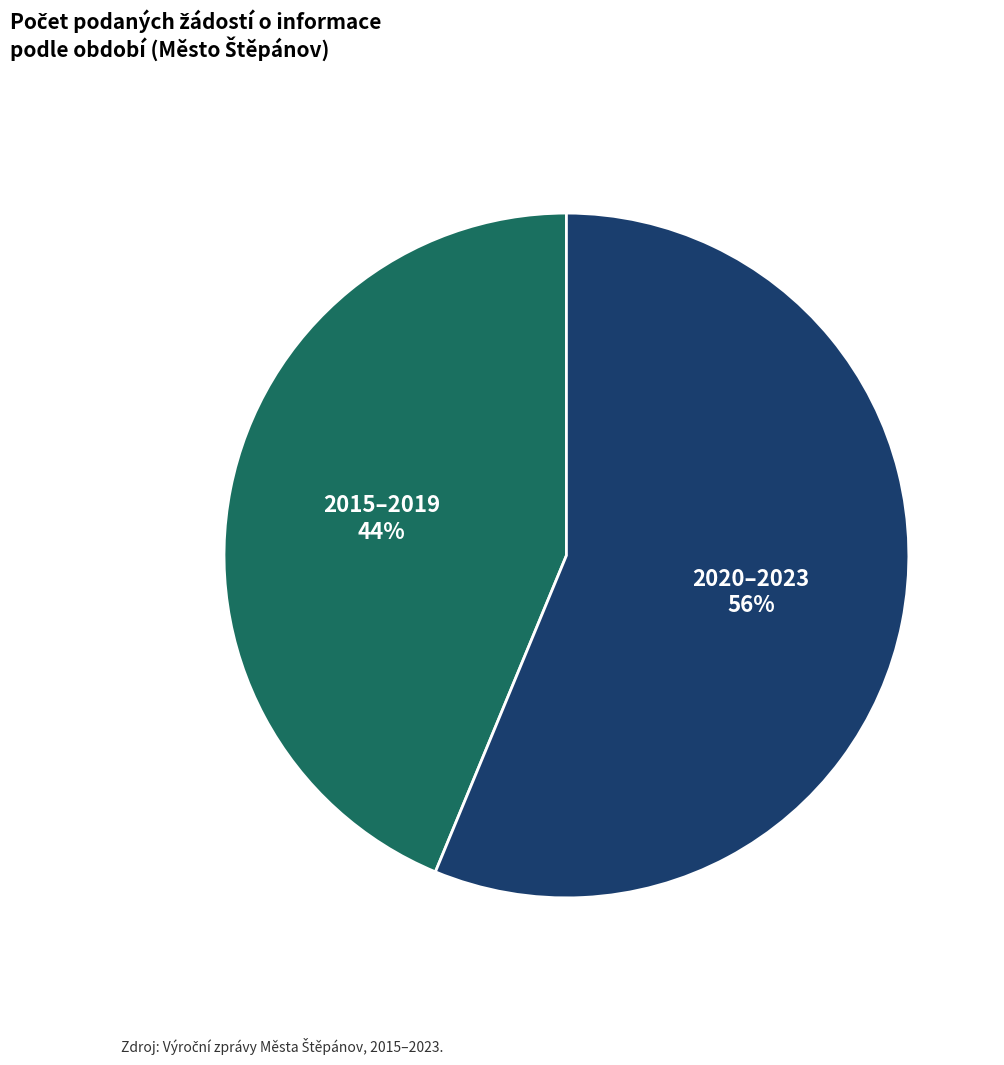

Which has a higher value, 2020–2023 or 2015–2019?

2020–2023